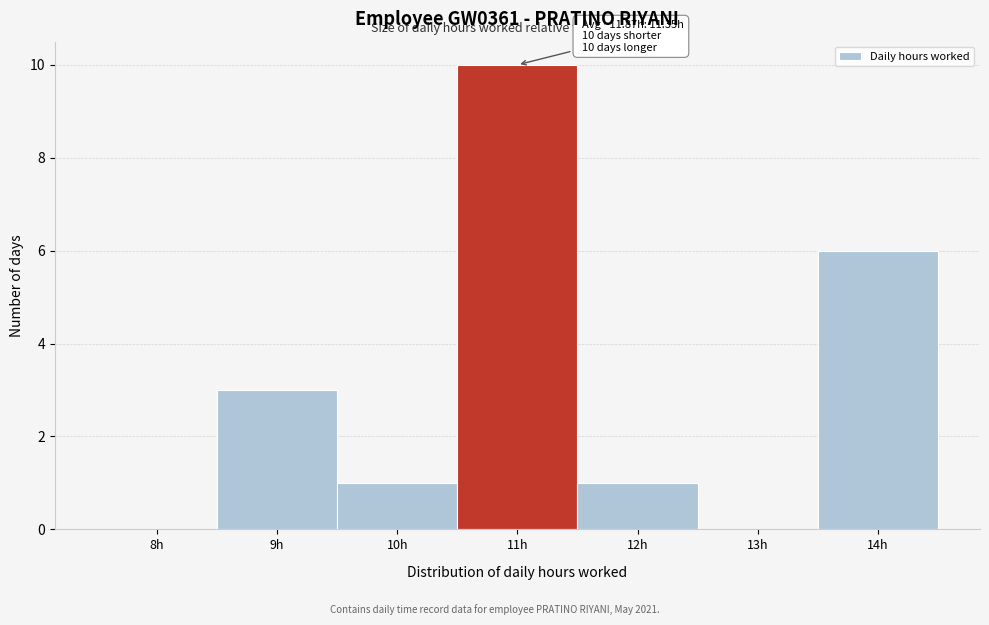

Reading right to left, extract all data points from this chart.

14h=6	13h=0	12h=1	11h=10	10h=1	9h=3	8h=0